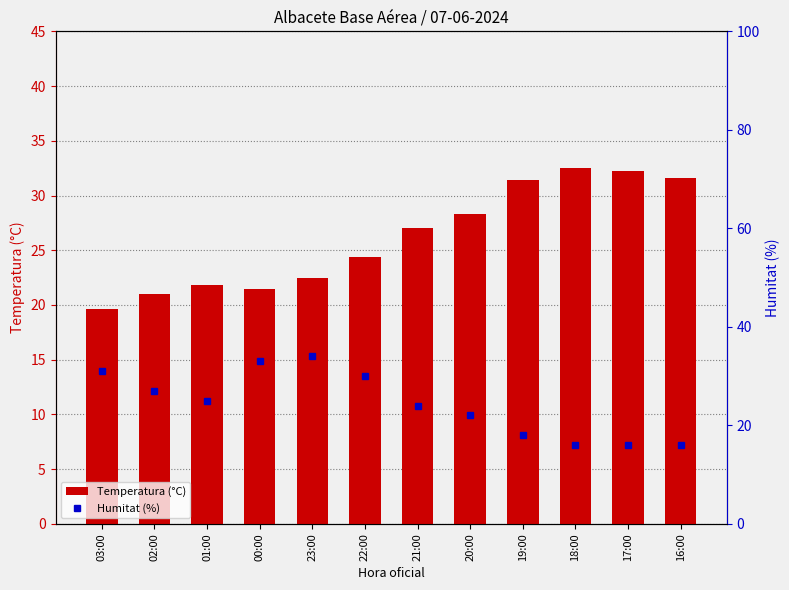

What is the value of the Humitat (%) bar at the 3rd from the left?

25.0